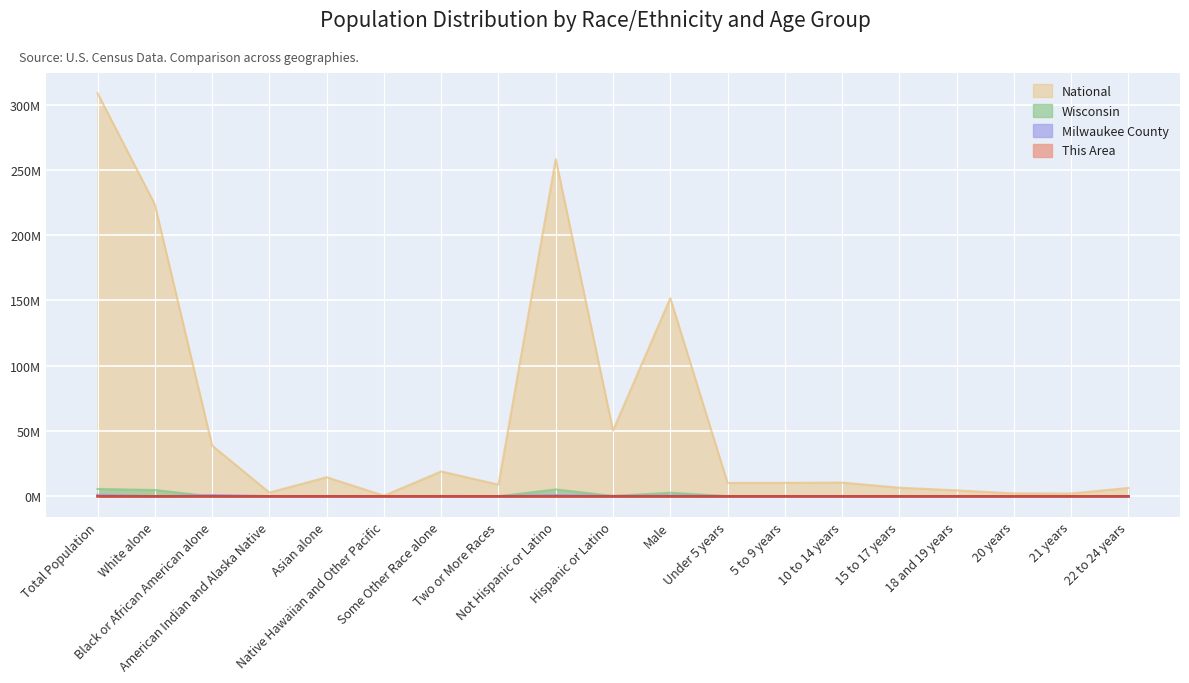

Reading right to left, list all the values displayed in this chart.

This Area: 0.0	0.0	0.0	0.0	0.0	0.0	0.0	0.0	0.0	0.0	0.0	0.0	0.0	0.0	0.0	0.0	0.0	0.0	0.0
Milwaukee County: 0.0	0.0	0.0	0.0	0.0	0.0	0.0	0.0	0.5	0.1	0.8	0.0	0.1	0.0	0.0	0.0	0.8	0.0	0.9
Wisconsin: 0.1	0.0	0.0	0.1	0.1	0.2	0.2	0.2	2.8	0.3	5.4	0.1	0.1	0.0	0.1	0.1	0.0	4.9	5.7
National: 6.5	2.2	2.3	4.6	6.7	10.6	10.4	10.3	151.8	50.5	258.3	9.0	19.1	0.5	14.7	2.9	38.9	223.6	308.7